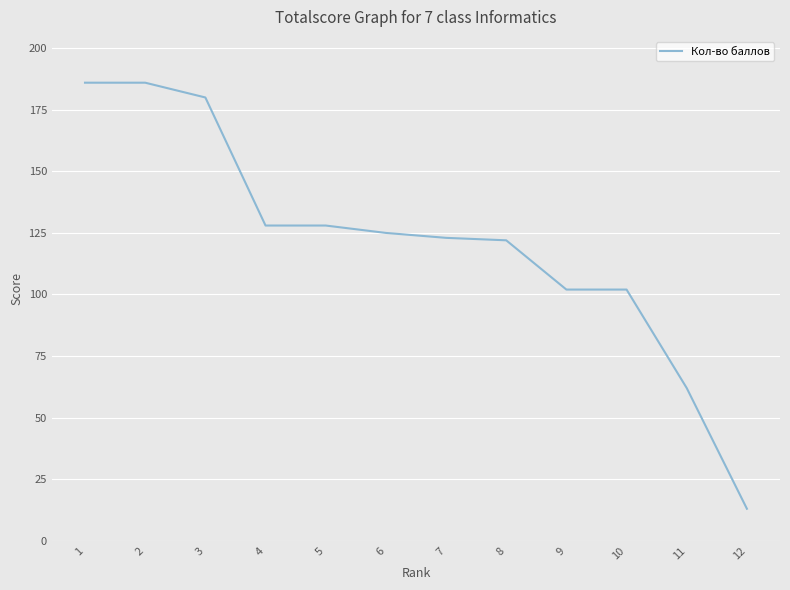

The value at 11 is 31. True or false?

False